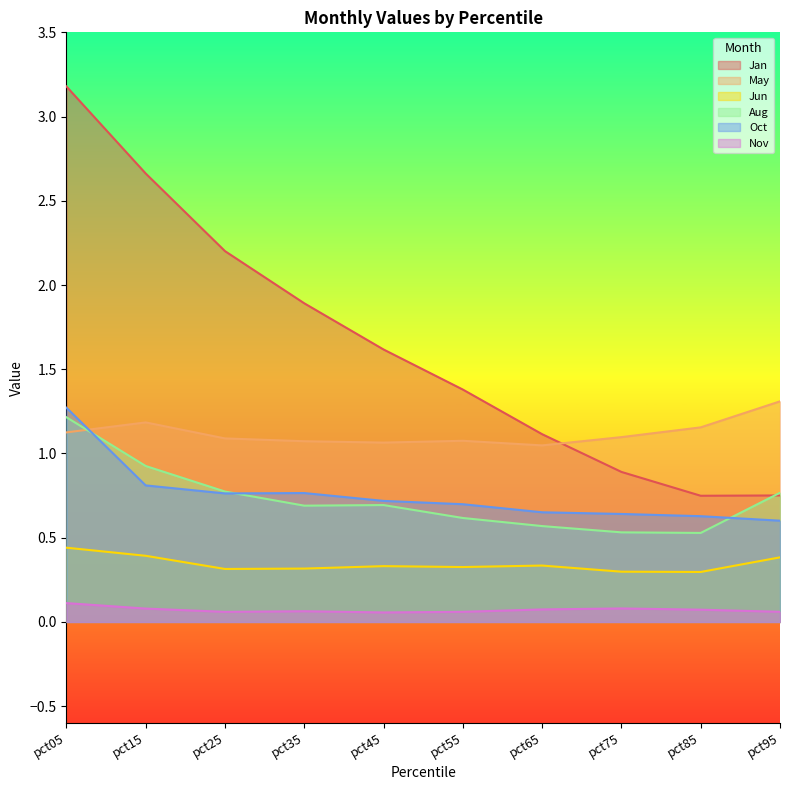

List the series in order of their peak value, highest first.

Jan, May, Oct, Aug, Jun, Nov